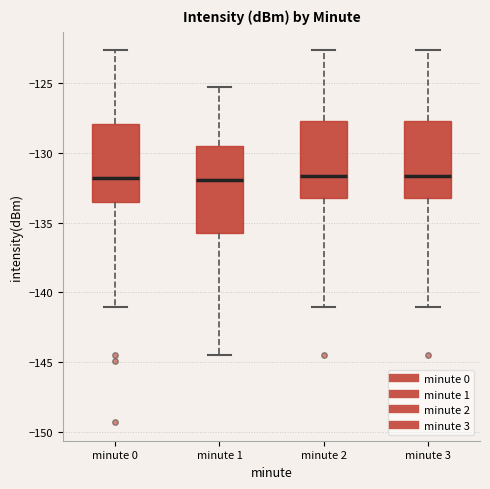

Reading left to right, transcribe this box plot: for each box, give where its median line is, the range the box spans, and where its two whiskers end, as read against the y-axis. The values are not printed on the chart, so give them approximately, as read against the axis.

minute 0: median -132.0, box -133.5 to -128.0, whiskers -141.0 to -122.5
minute 1: median -132.0, box -136.0 to -129.5, whiskers -144.5 to -125.5
minute 2: median -131.5, box -133.0 to -127.5, whiskers -141.0 to -122.5
minute 3: median -131.5, box -133.0 to -127.5, whiskers -141.0 to -122.5